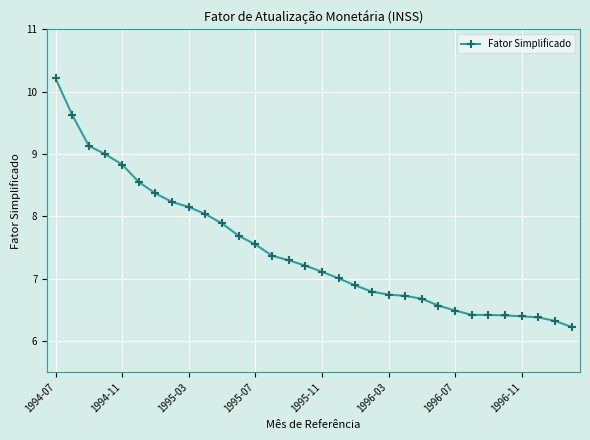

What is the average value?

7.5